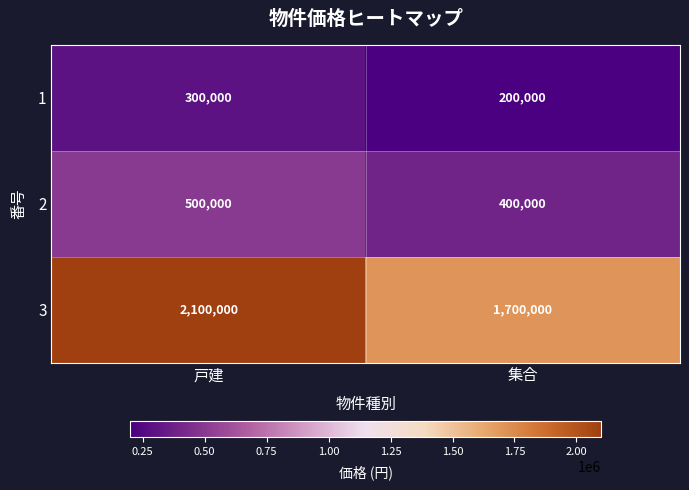

What is the approximate value of 1 at 戸建, to the nearest 100?

300000